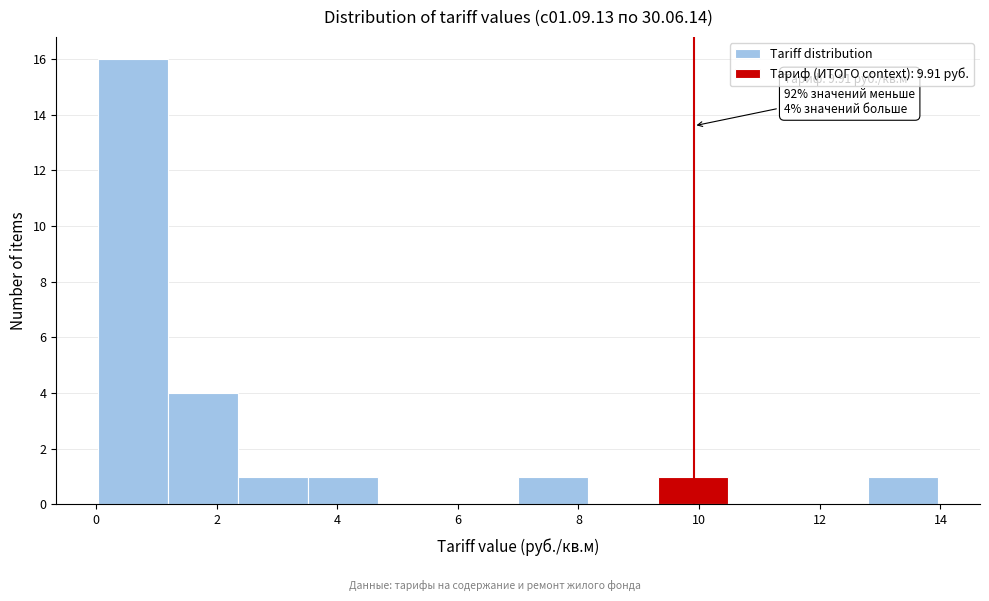

Which range on the x-axis has the tallest bar?

0.04 to 1.20